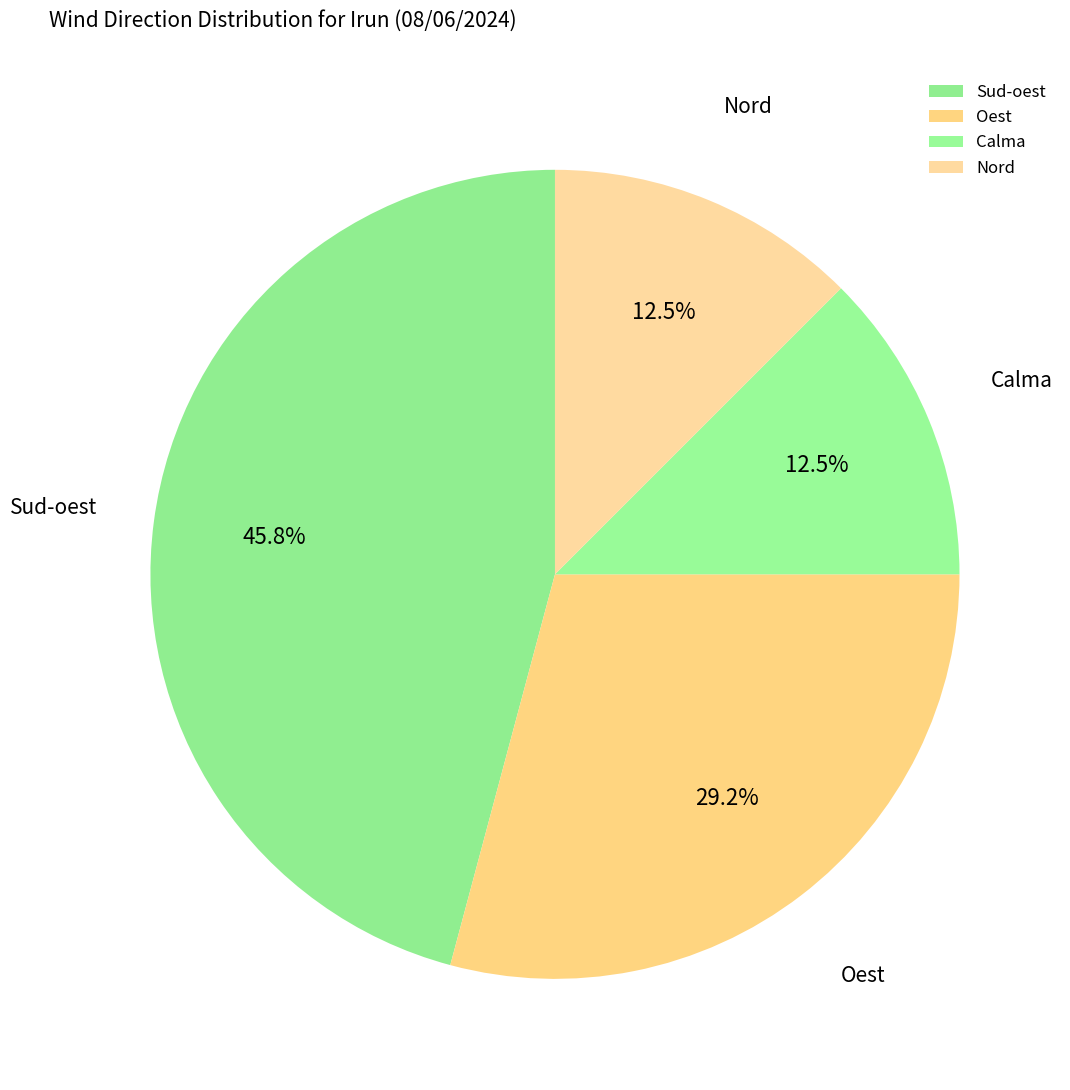

What is the total percentage of Calma and Oest?

41.7%